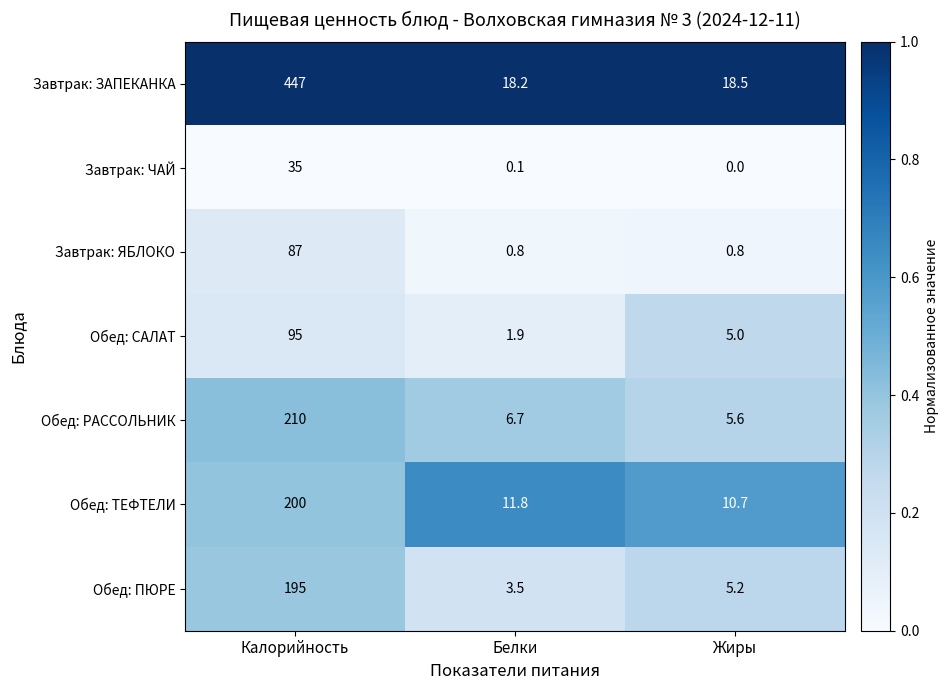

List the labels in order of Завтрак: ЗАПЕКАНКА value, smallest first.

Белки, Жиры, Калорийность